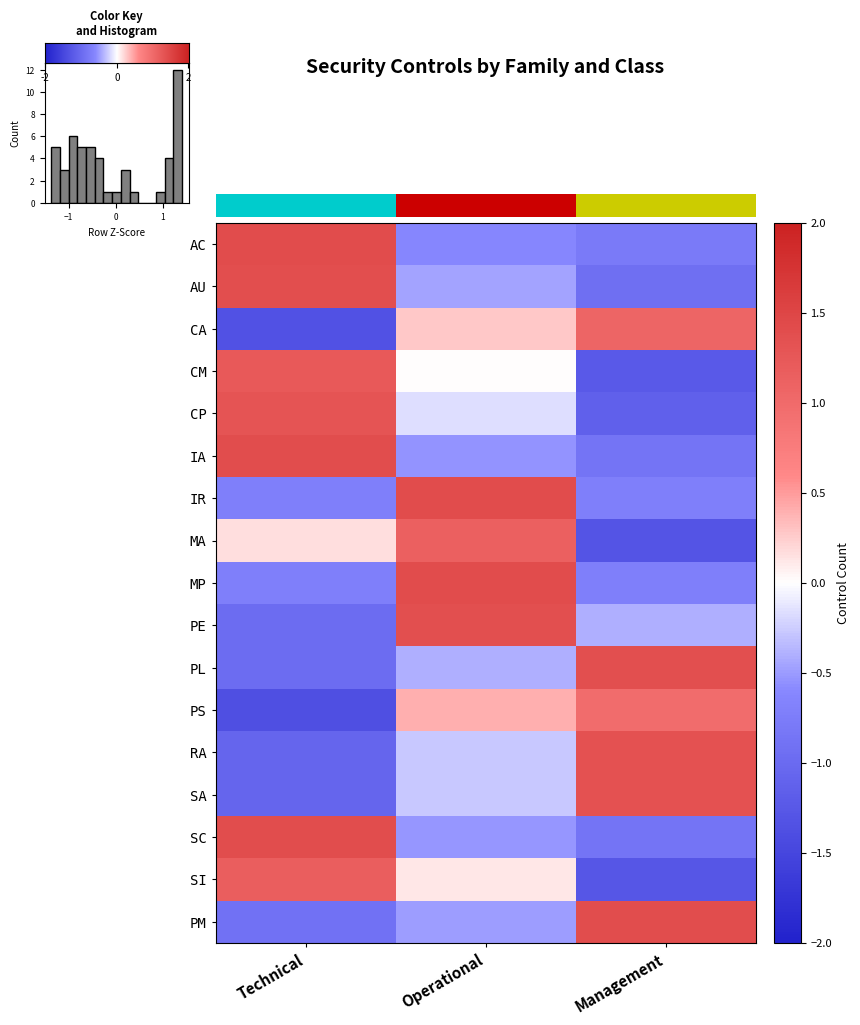

What is the difference between the MP values at Management and Operational?

2.1